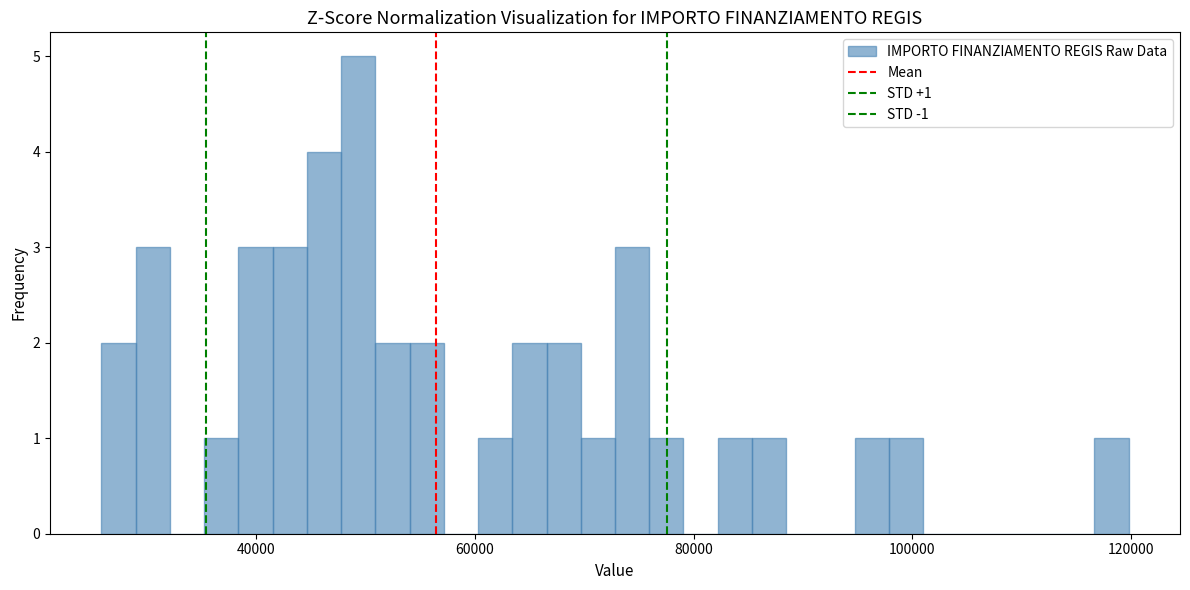

Read against the x-axis, roughly where is the centre of the tallest bar?

50000